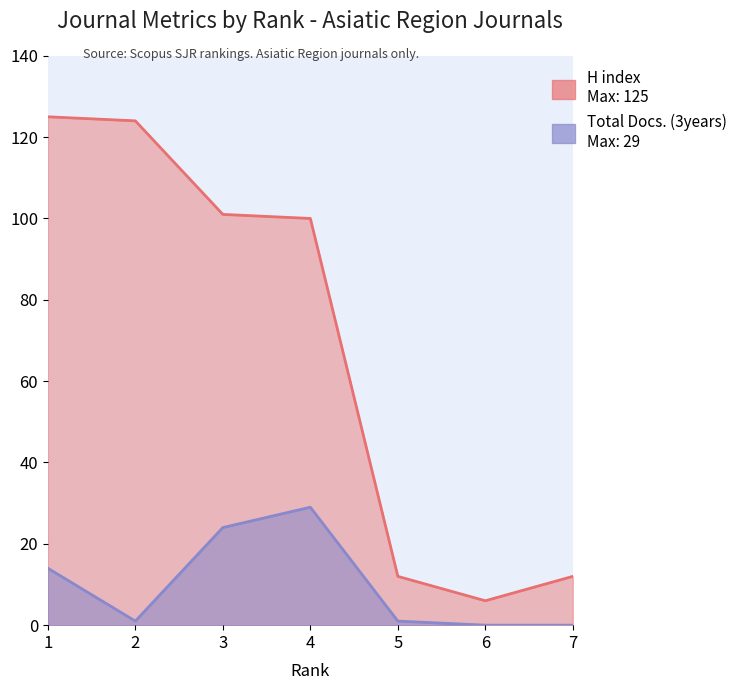

Is it true that Total Docs. (3years) equals 1 at 2?

True